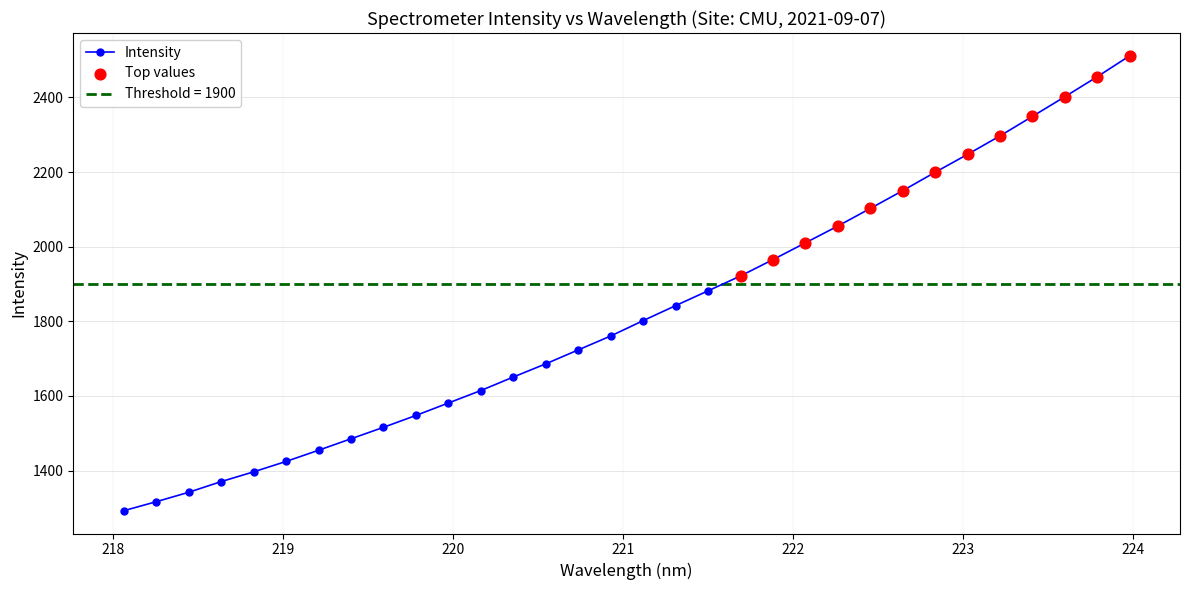

What is the ratio of the value at 219.9712 to the value at 221.8812?

0.8